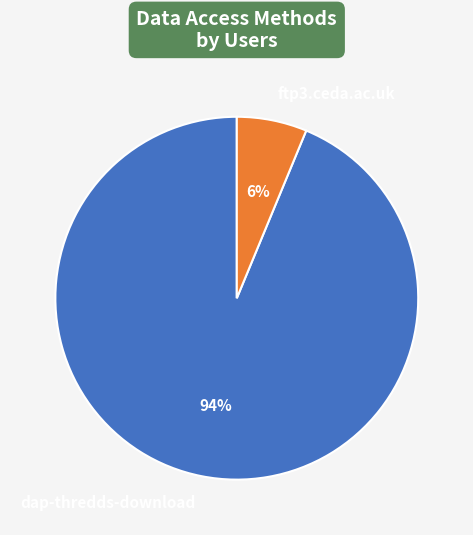

Which category accounts for the majority?

dap-thredds-download